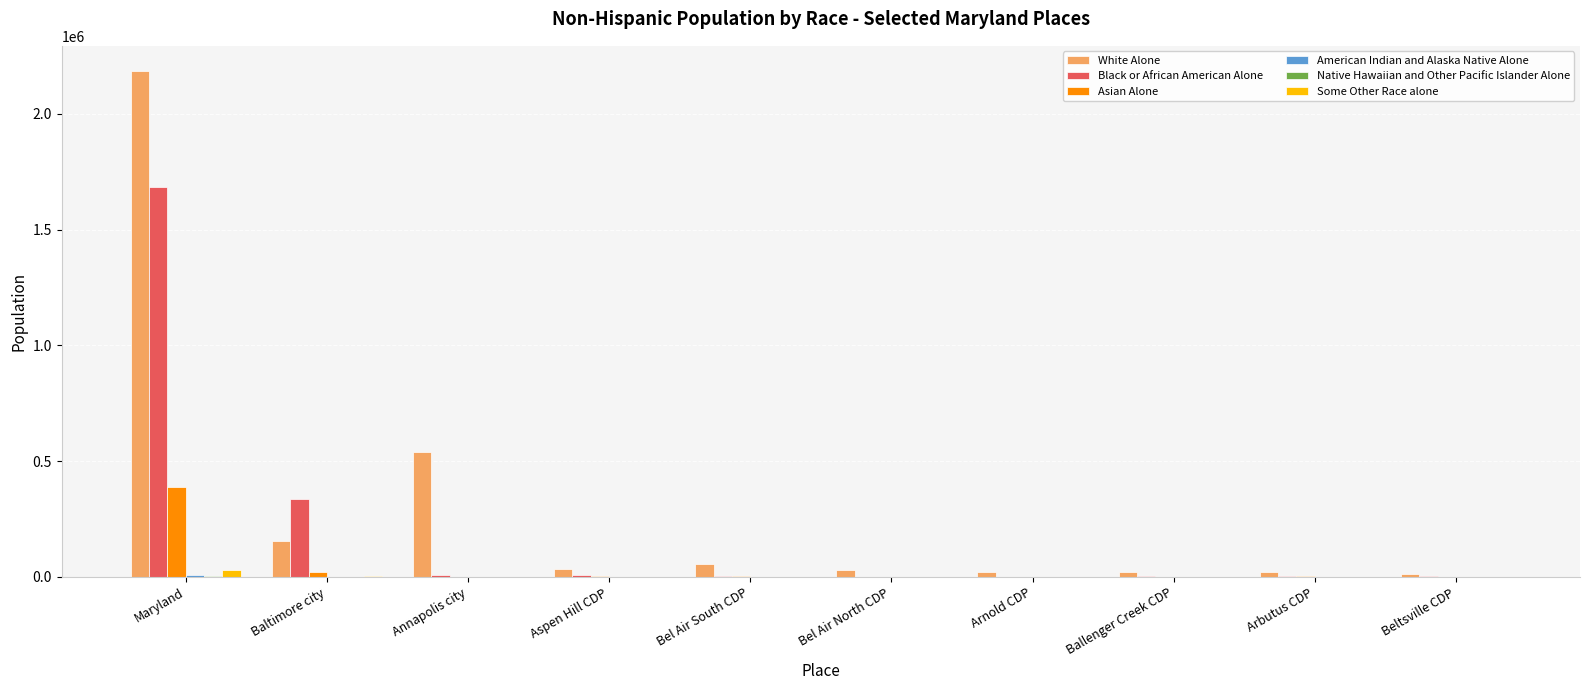

What is the average value of the Some Other Race alone series?

3656